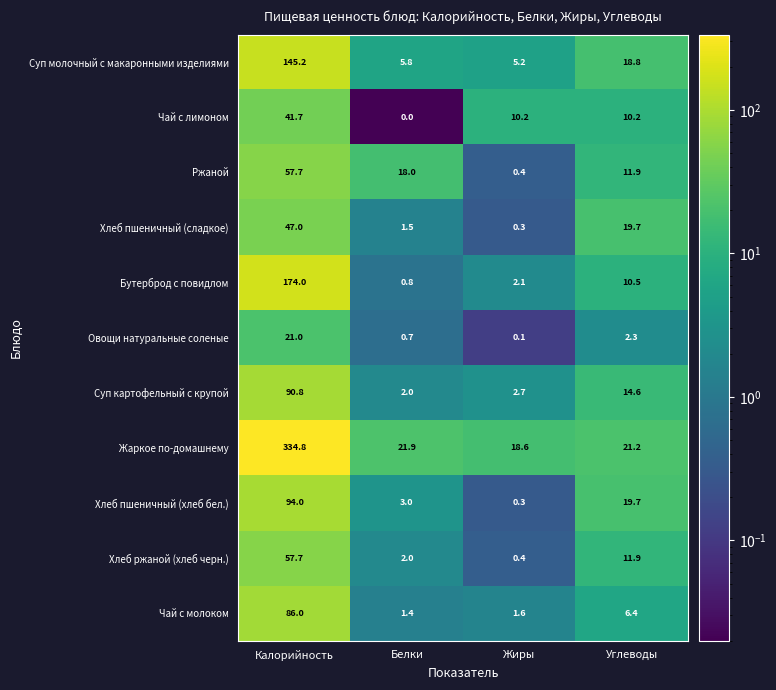

Where is Овощи натуральные соленые nearest to the value 10?

Углеводы